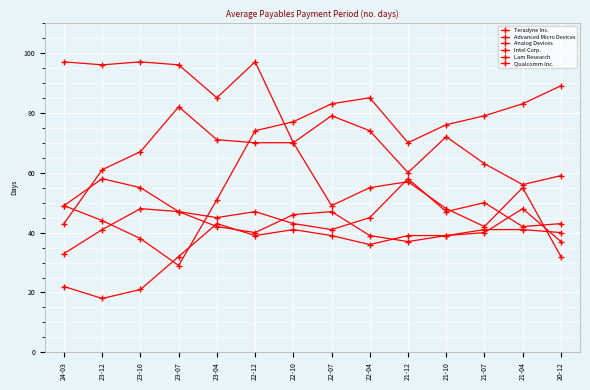

At which label is Intel Corp. closest to 76?

22-04